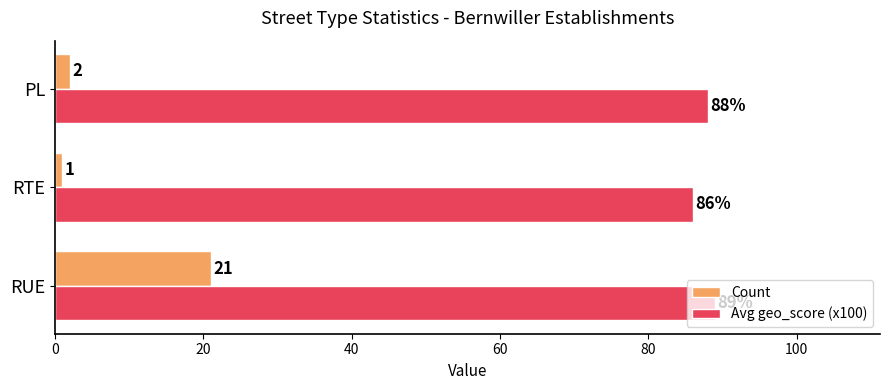

Where is Avg geo_score (x100) nearest to the value 87?

RTE